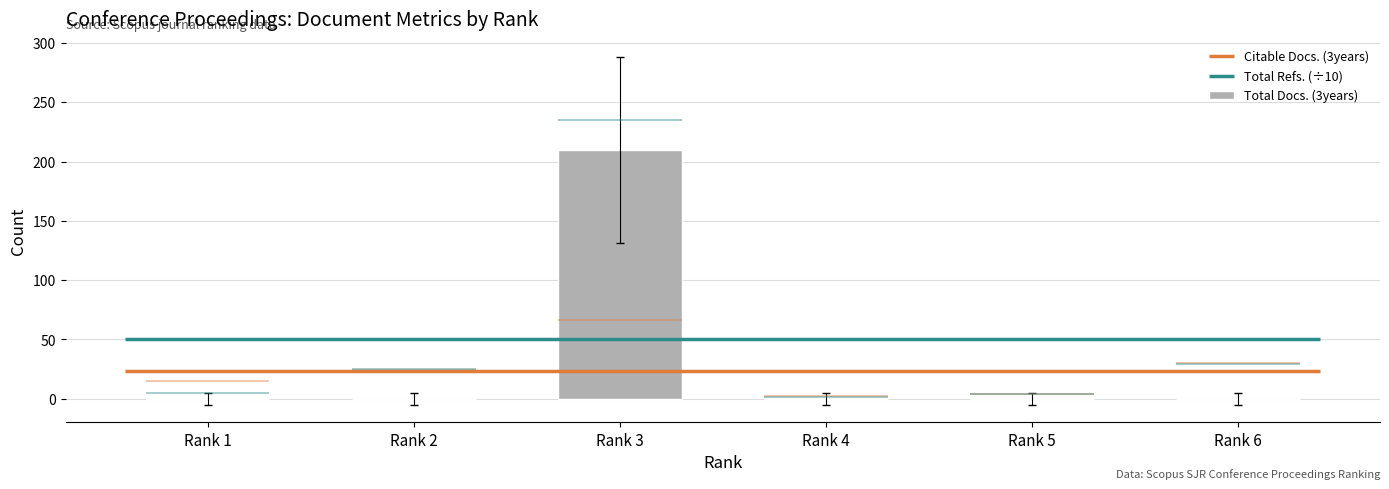

What is the sum of the values at Rank 3 and Rank 5?

210